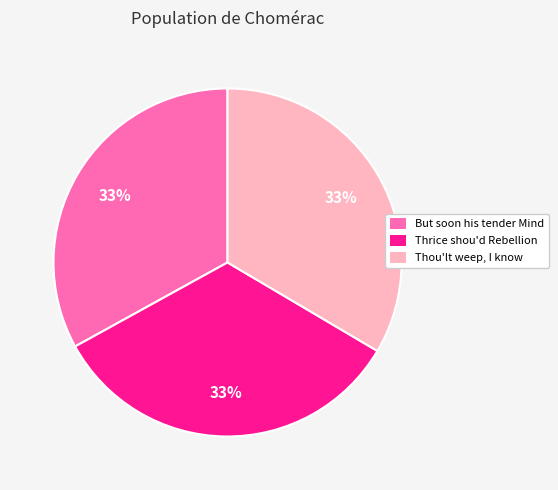

Is it true that Thrice shou'd Rebellion is 33% of the pie?

True